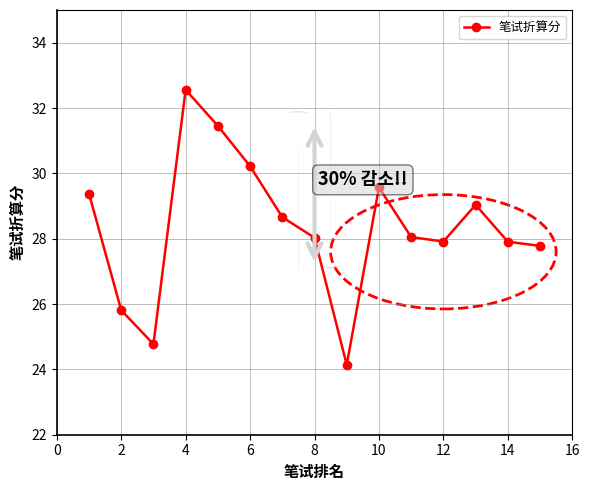

How many points are higher than both their immediate neighbors (excluding endpoints)?

3